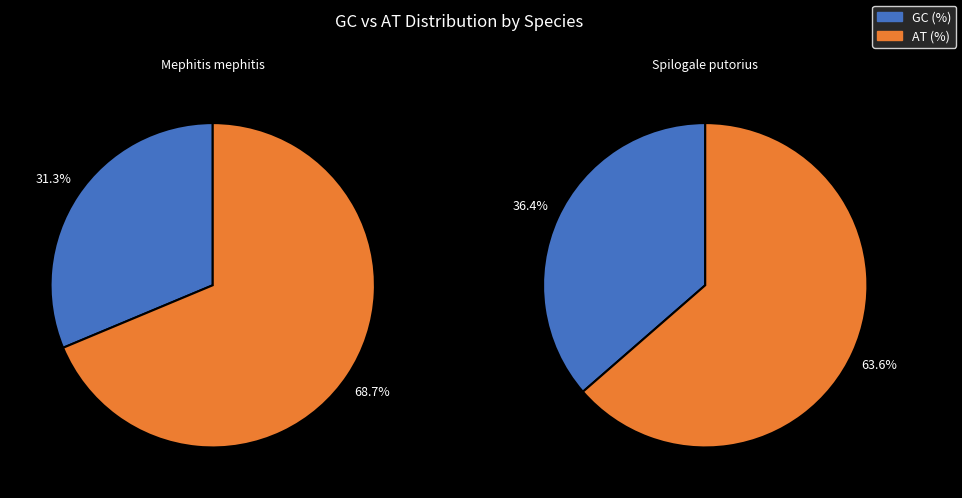

The Spilogale putorius slice represents 58% of the pie. True or false?

False